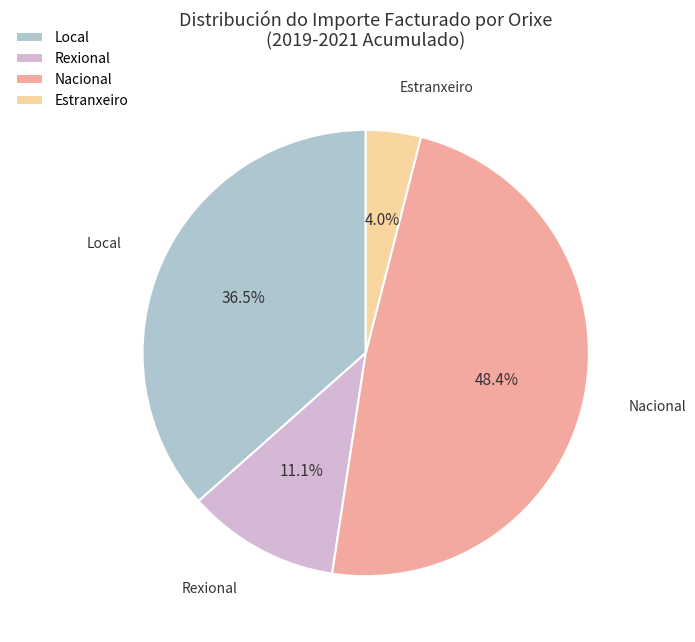

Rank the categories by value from highest to lowest.

Nacional, Local, Rexional, Estranxeiro